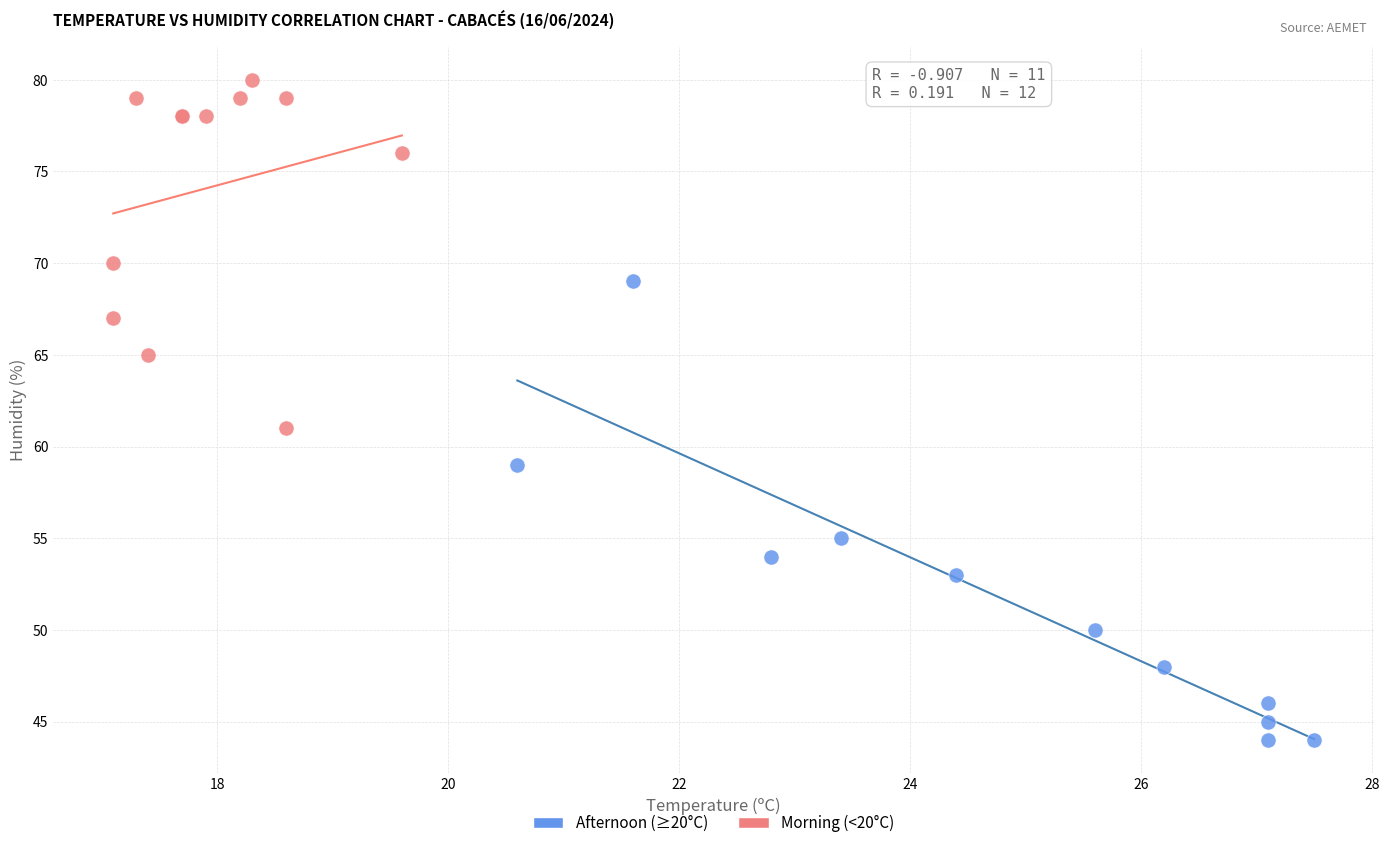

Which series has the widest spread of Y values?

Afternoon (≥20°C)